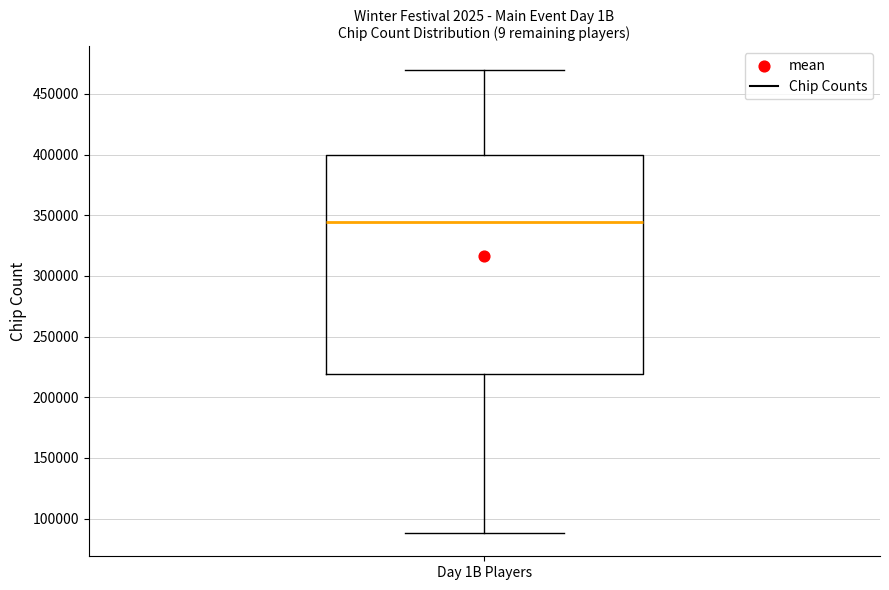

Read this box plot against the y-axis: the position of the median line, the range covered by the box, and the ends of both whiskers. The values are not printed on the chart, so give them approximately, as read against the axis.

median 345000, box 220000 to 400000, whiskers 90000 to 470000